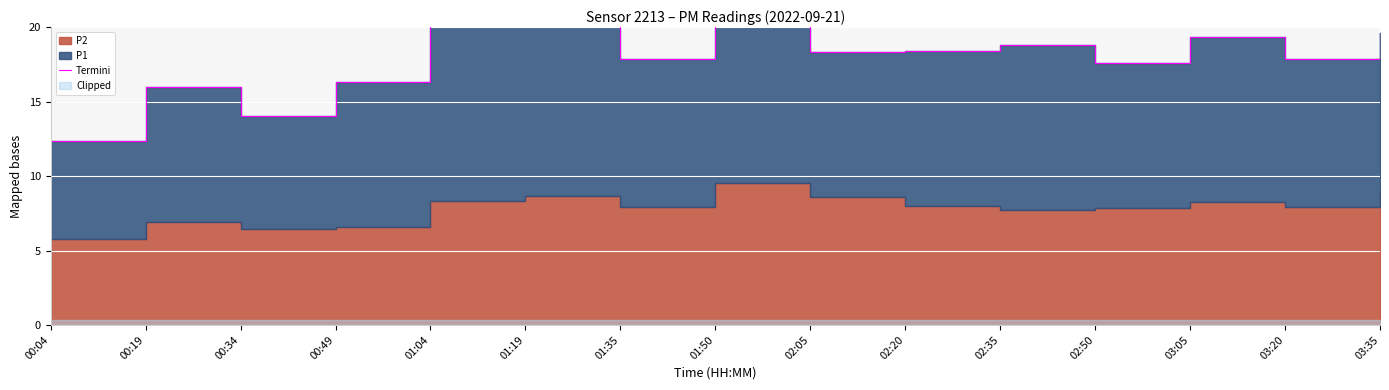

Which label corresponds to the smallest value in the chart?

00:04